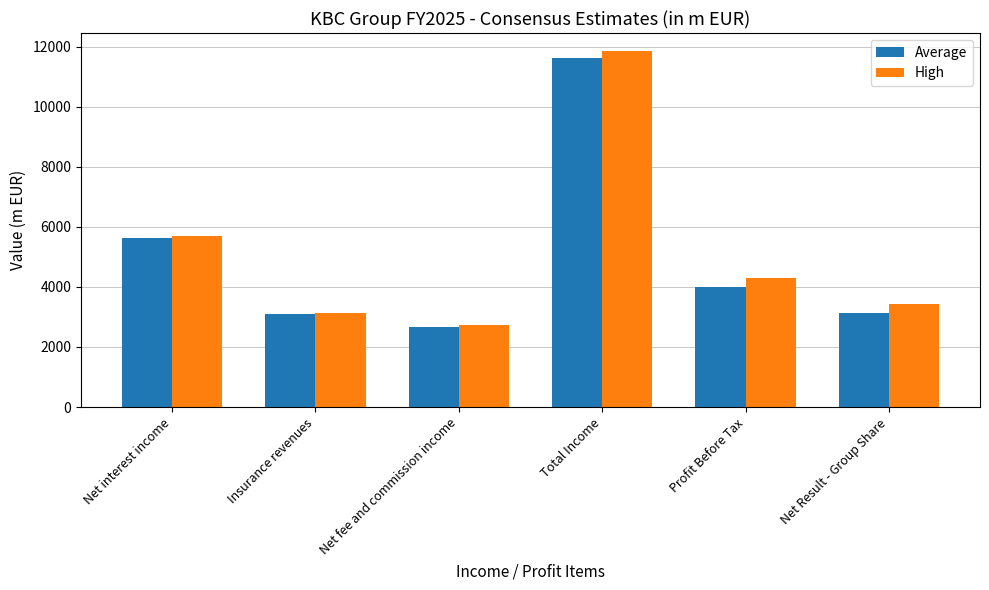

Reading right to left, transcribe all the data shown in this chart.

Average: Net Result - Group Share=3146.8	Profit Before Tax=4006.9	Total Income=11627.4	Net fee and commission income=2648.4	Insurance revenues=3094.9	Net interest income=5629.4
High: Net Result - Group Share=3420.5	Profit Before Tax=4289.3	Total Income=11861.1	Net fee and commission income=2741.0	Insurance revenues=3143.2	Net interest income=5681.5